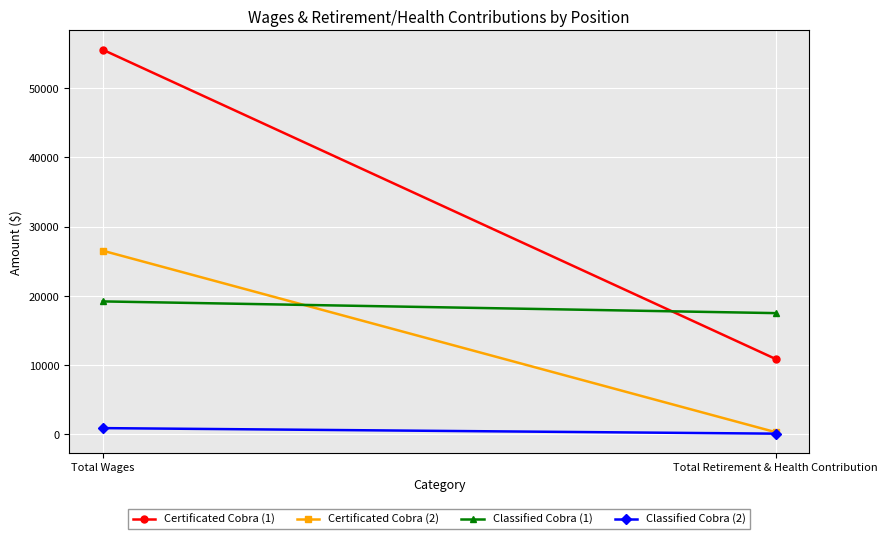

Count the number of data series in this chart.

4